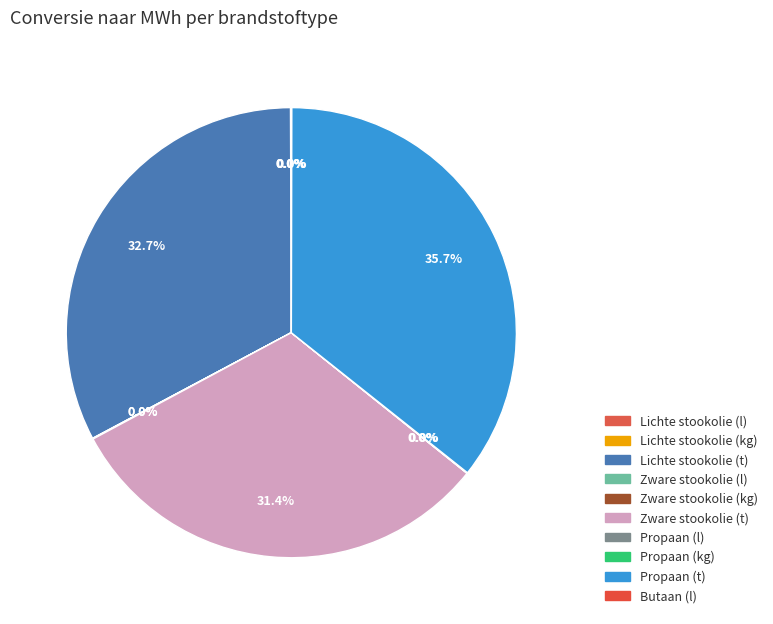

Do Zware stookolie (l) and Zware stookolie (kg) together represent more than half of the pie?

No